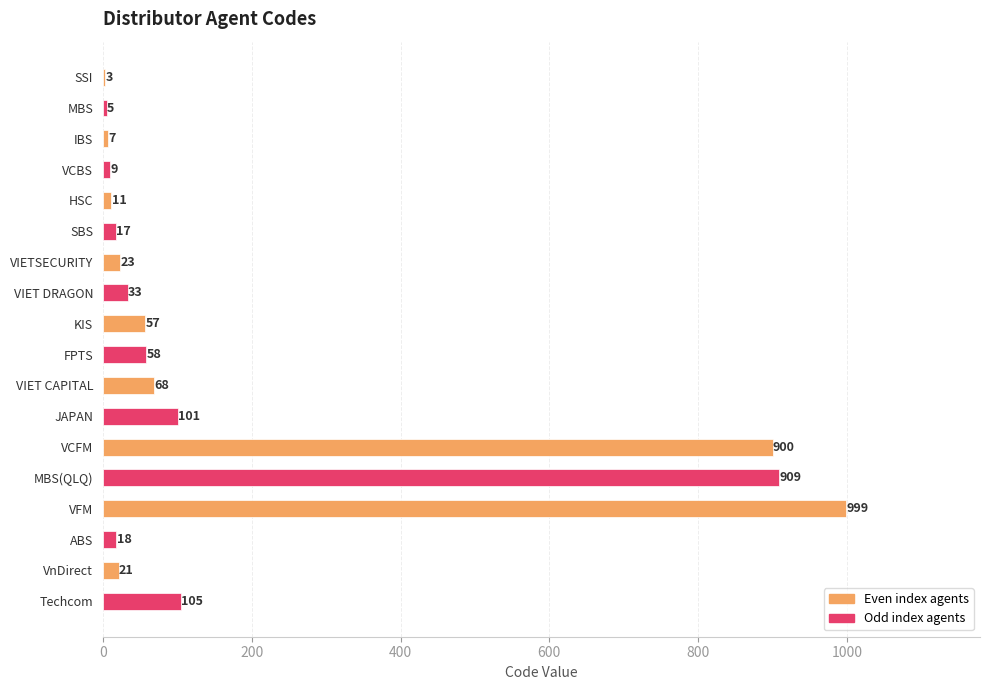

What is the change in value from VCBS to Techcom?

+96